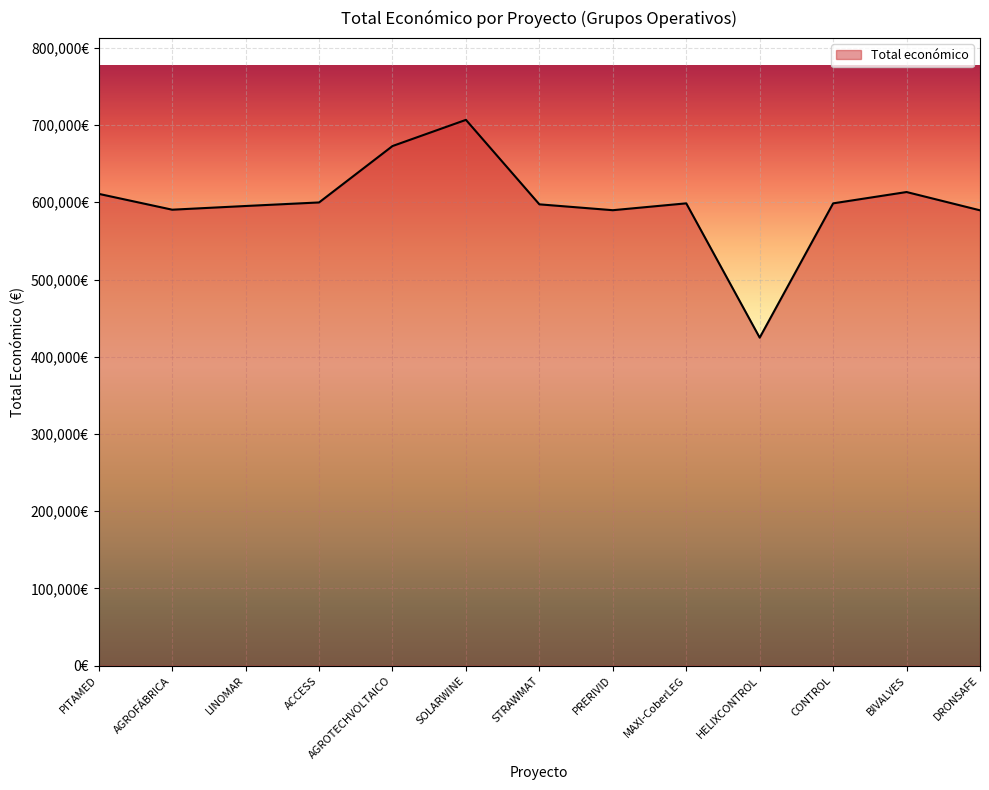

Which label corresponds to the smallest value in the chart?

HELIXCONTROL